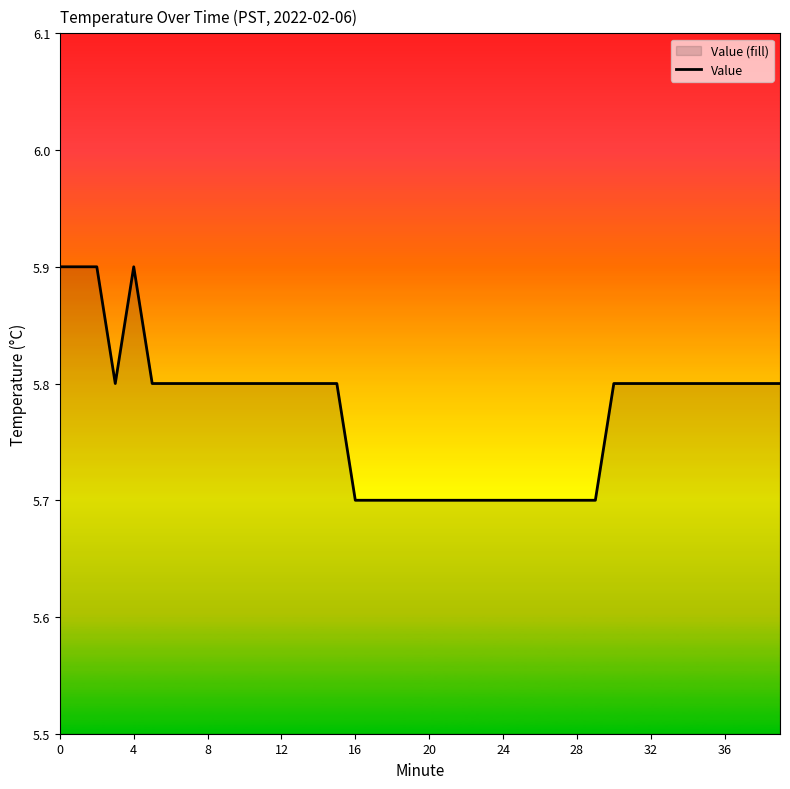

How many interior local valleys (lower than both neighbors) does the data have?

1